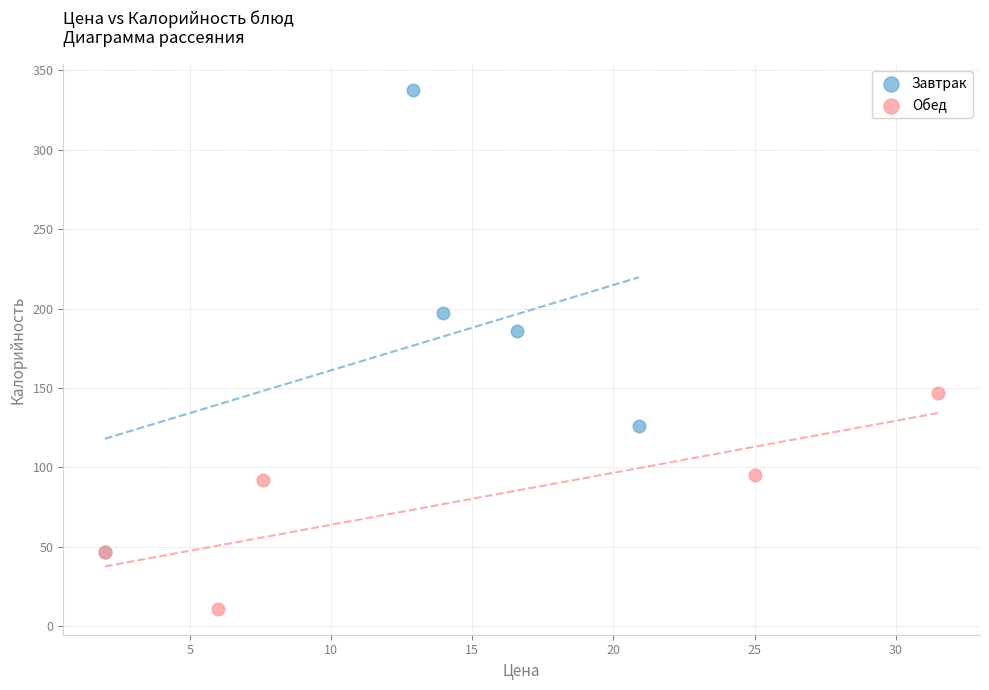

Which series contains the highest Y value?

Завтрак